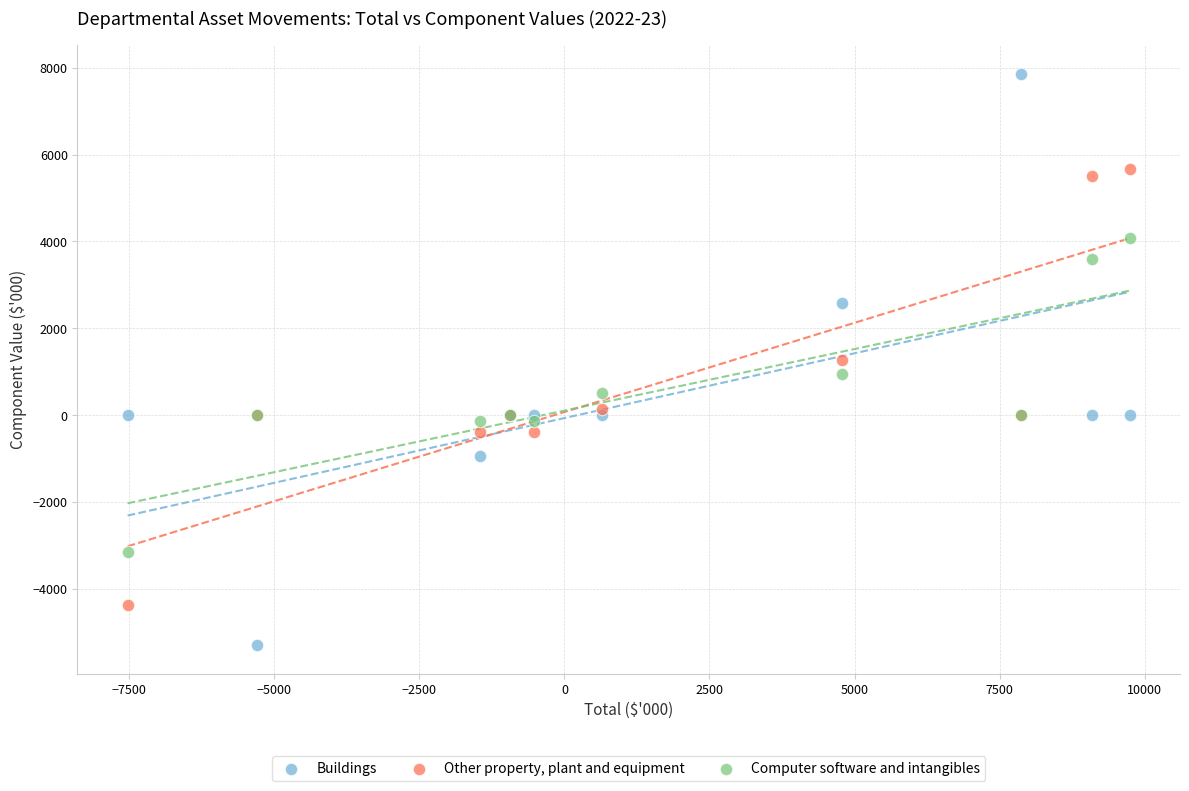

Which series has the widest spread of Y values?

Buildings